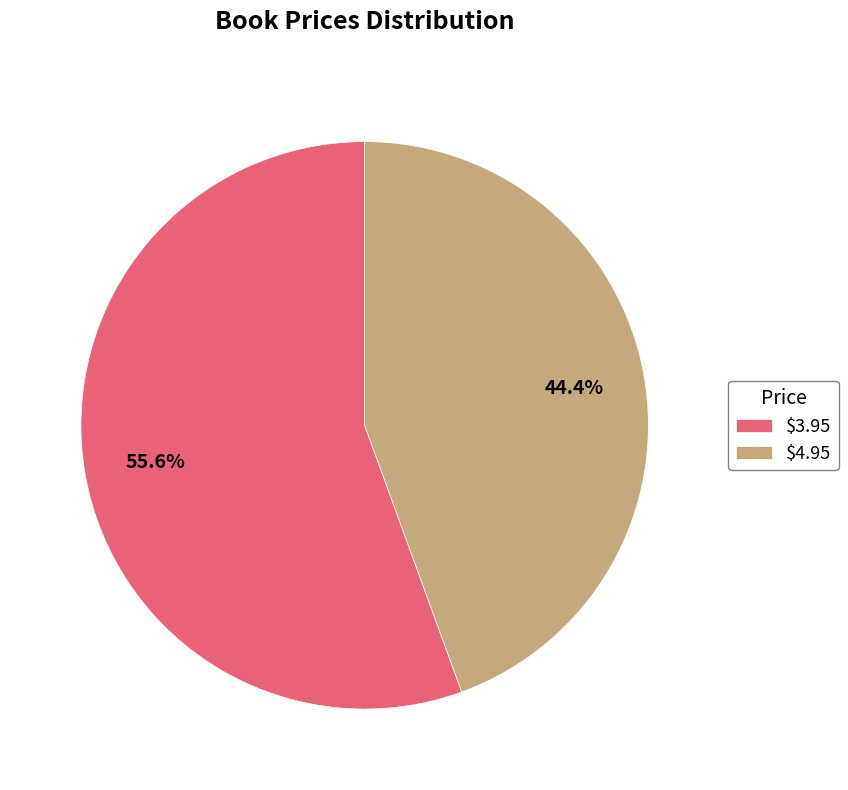

What is the largest slice in the pie chart?

$3.95